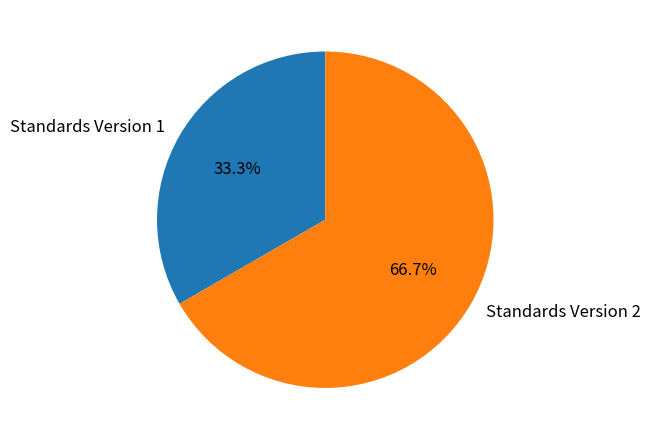

Which slice is the smallest?

Standards Version 1